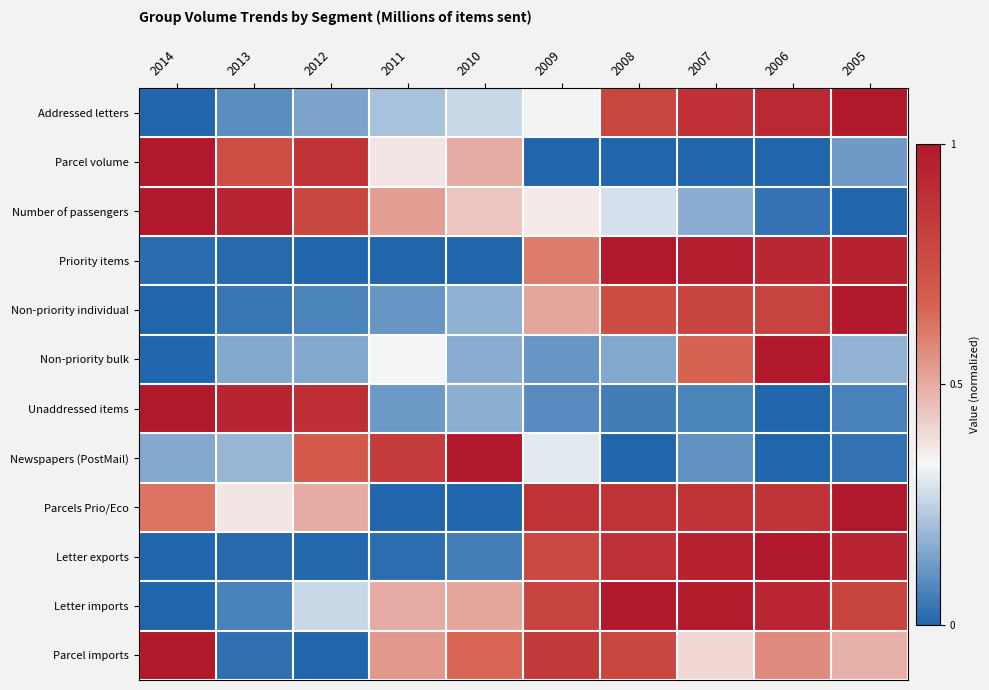

List the series in order of their peak value, lowest first.

Parcel imports, Parcel volume, Parcels Prio/Eco, Number of passengers, Letter imports, Non-priority bulk, Letter exports, Newspapers (PostMail), Priority items, Non-priority individual, Addressed letters, Unaddressed items